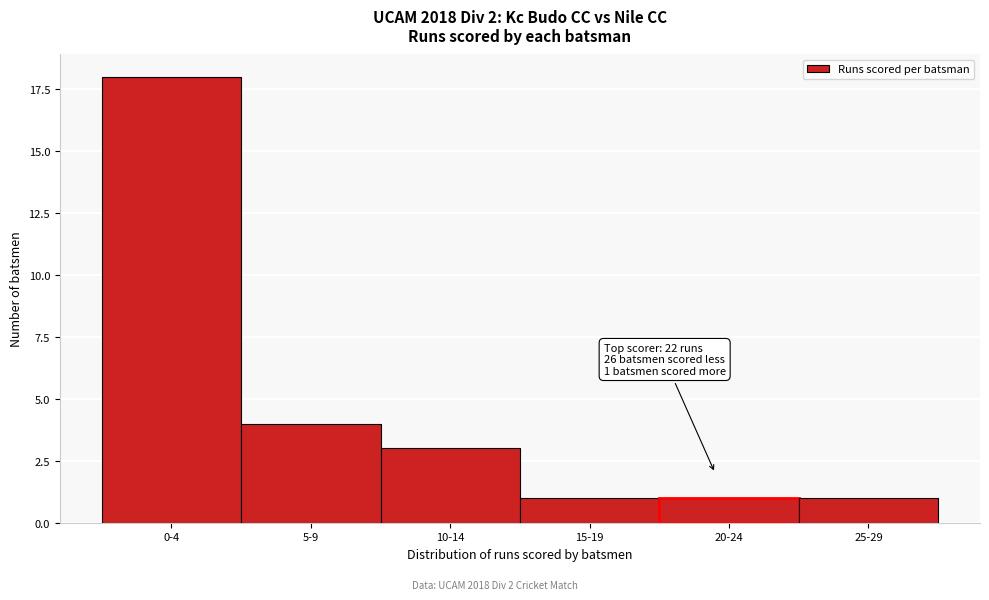

Reading left to right, transcribe all the data shown in this chart.

0-4=18	5-9=4	10-14=3	15-19=1	20-24=1	25-29=1